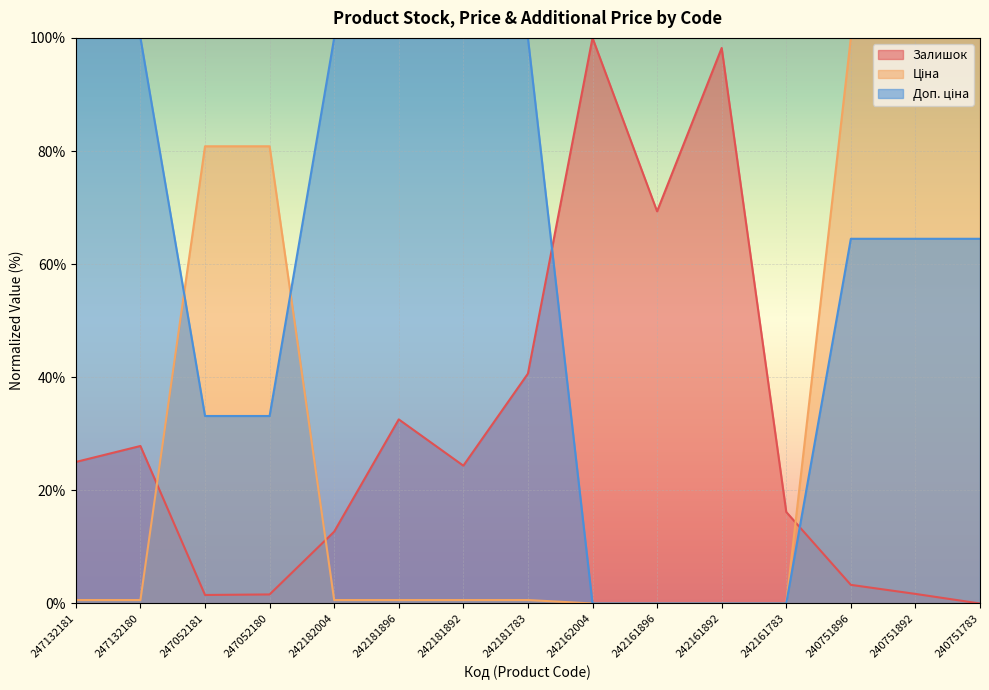

How many lines are shown in the chart?

3